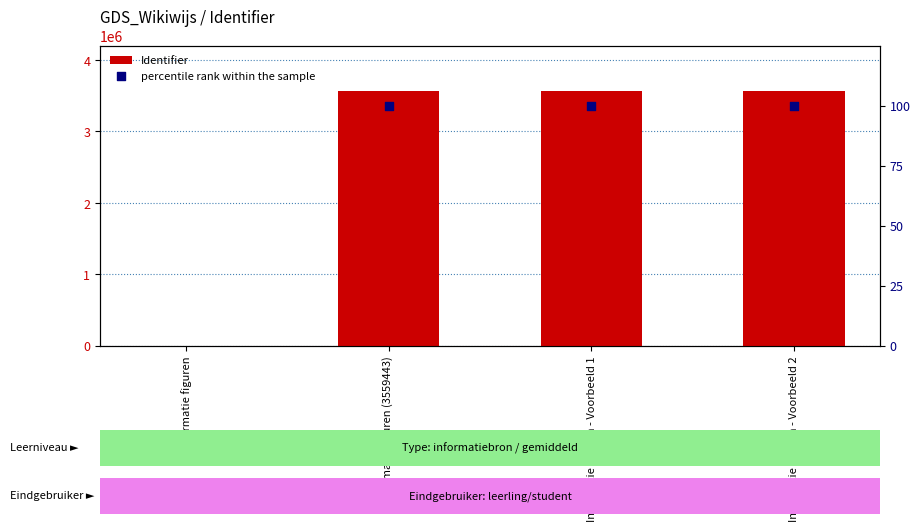

At which category is the sum across all series the highest?

Informatie figuren - Voorbeeld 2